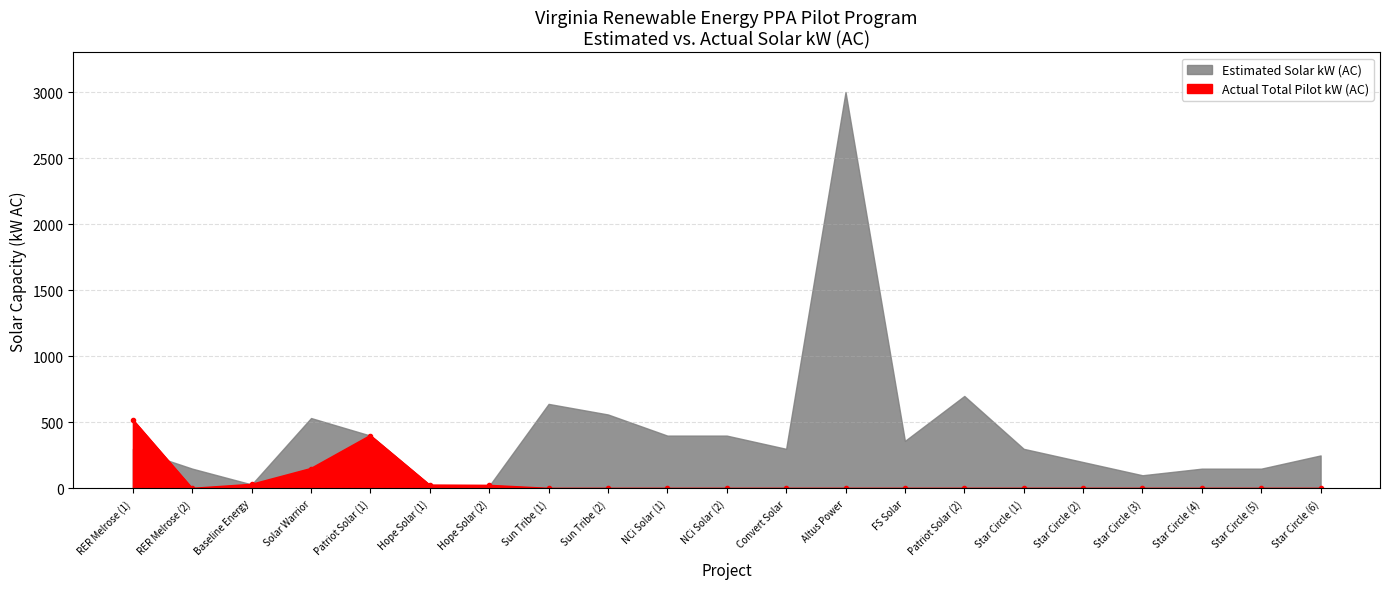

How many points are higher than both their immediate neighbors (excluding endpoints)?

1